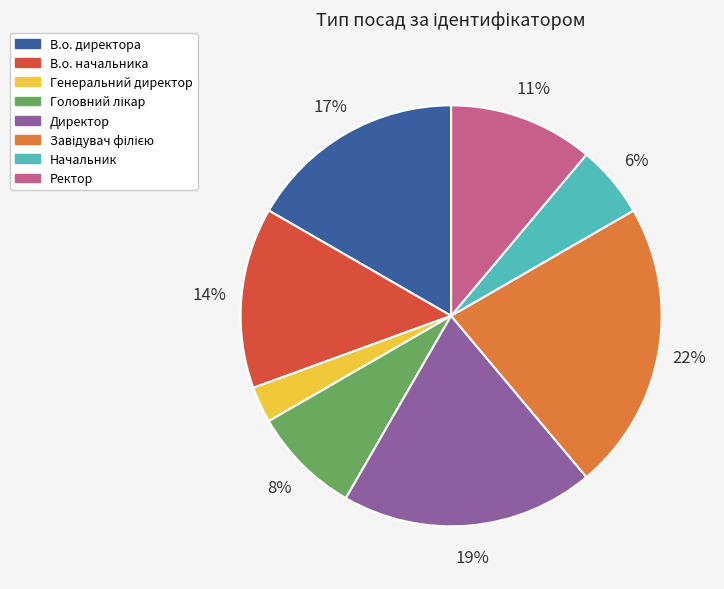

To the nearest percent, what is the average slice percentage?

12%